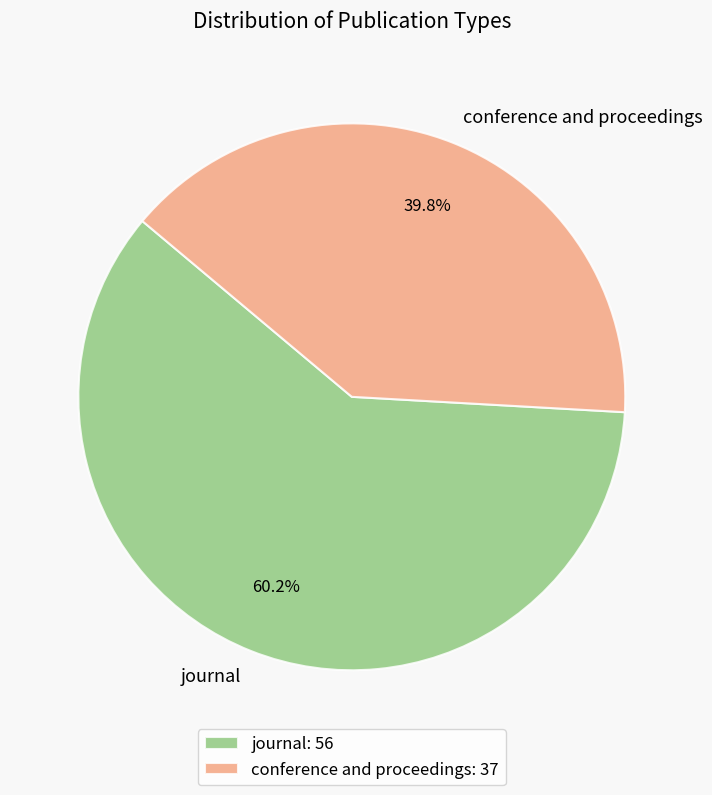

Rank the categories by value from highest to lowest.

journal, conference and proceedings